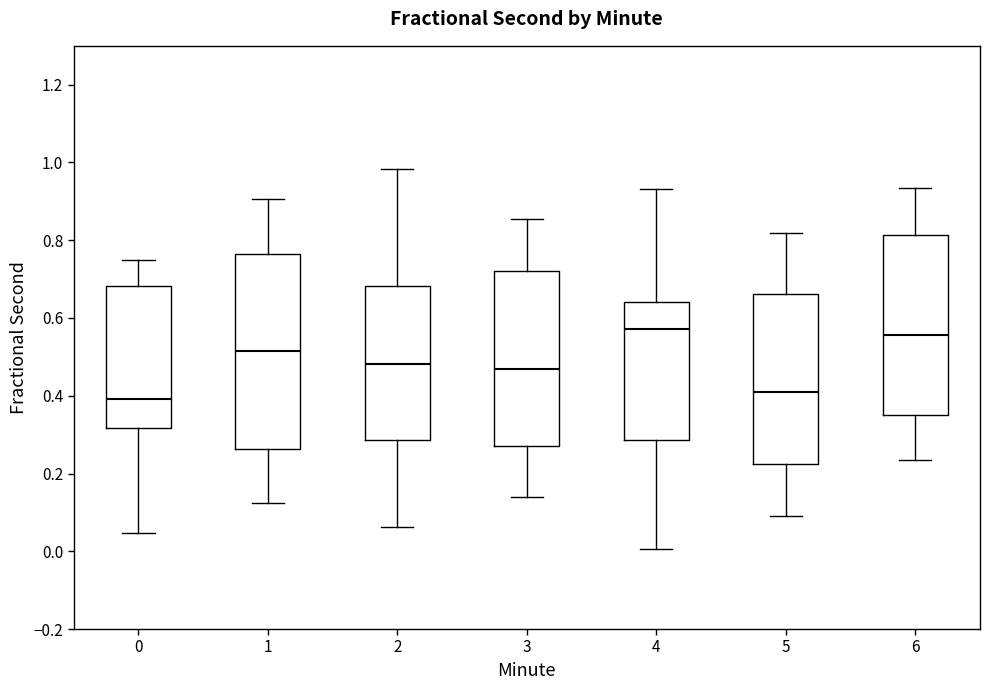

Reading left to right, transcribe this box plot: for each box, give where its median line is, the range the box spans, and where its two whiskers end, as read against the y-axis. The values are not printed on the chart, so give them approximately, as read against the axis.

0: median 0.40, box 0.32 to 0.68, whiskers 0.04 to 0.74
1: median 0.52, box 0.26 to 0.76, whiskers 0.12 to 0.90
2: median 0.48, box 0.28 to 0.68, whiskers 0.06 to 0.98
3: median 0.46, box 0.28 to 0.72, whiskers 0.14 to 0.86
4: median 0.58, box 0.28 to 0.64, whiskers 0.00 to 0.94
5: median 0.42, box 0.22 to 0.66, whiskers 0.10 to 0.82
6: median 0.56, box 0.36 to 0.82, whiskers 0.24 to 0.94